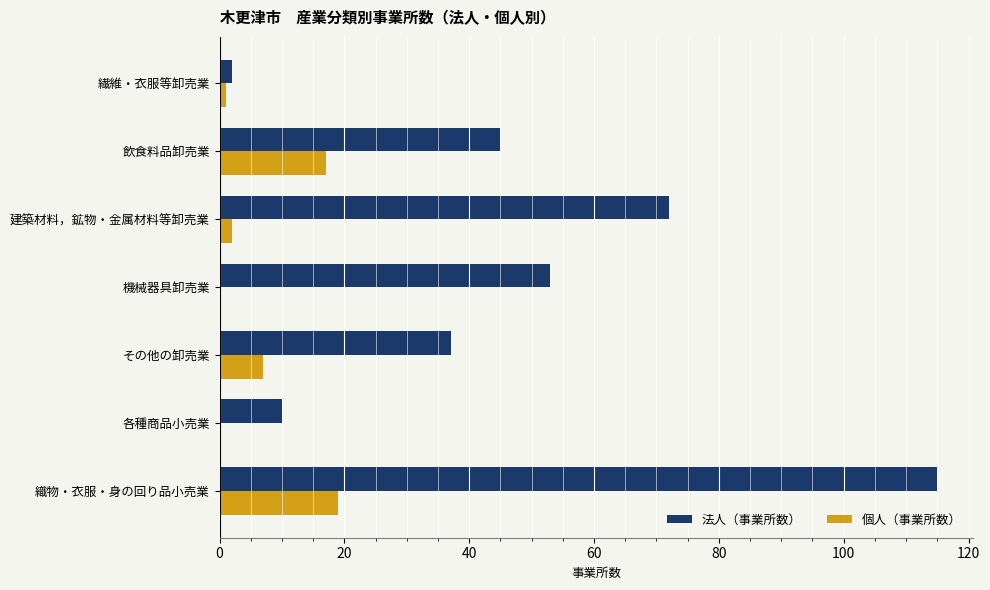

How many categories are shown in the chart?

7